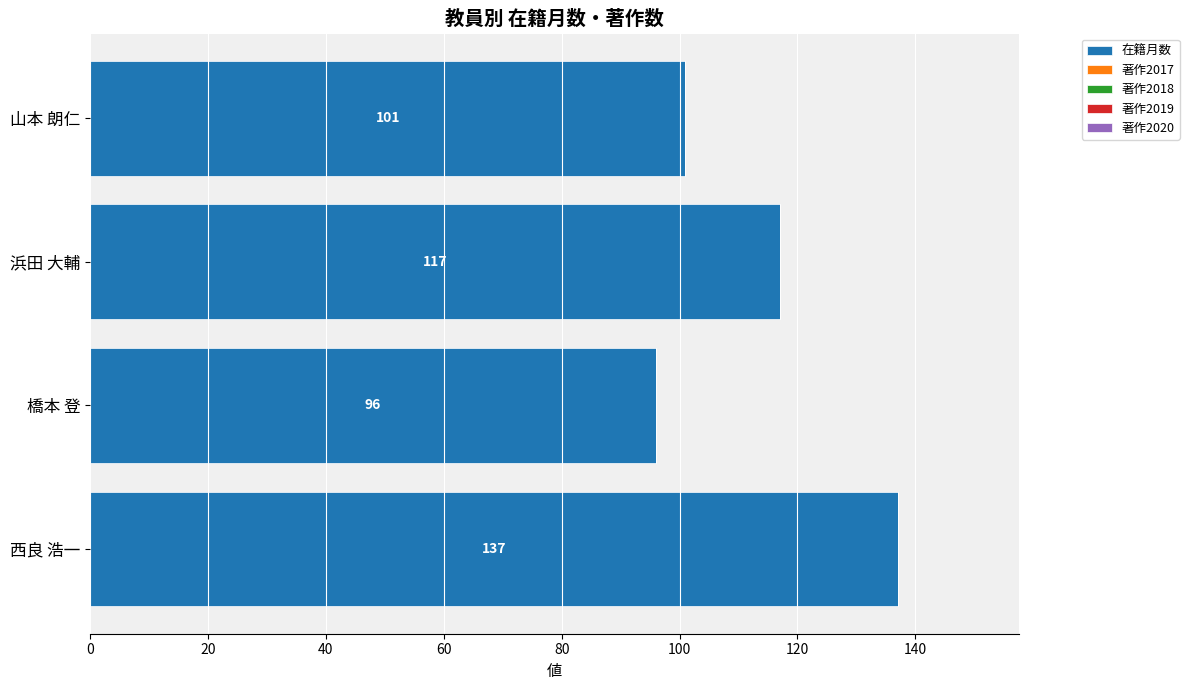

What is the change in value from 橋本 登 to 浜田 大輔?

+21